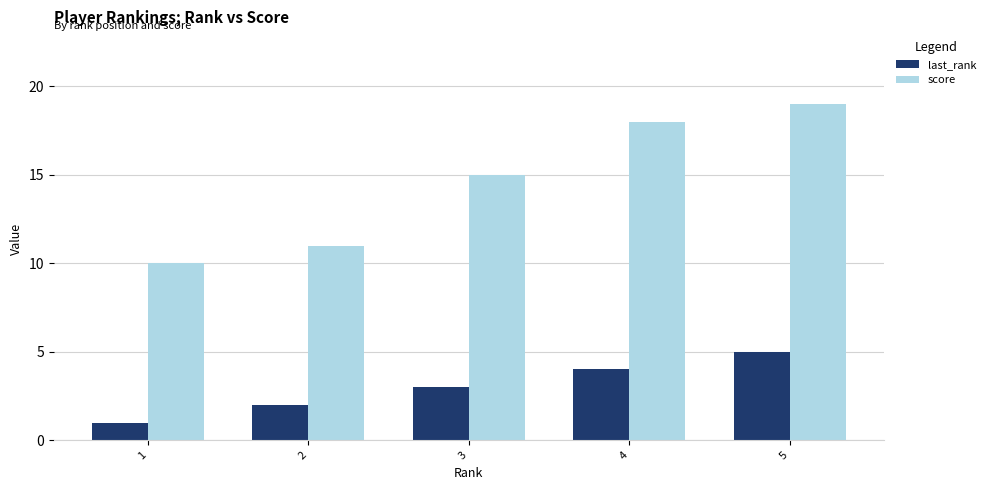

True or false: score has a value of 4 at 2.

False